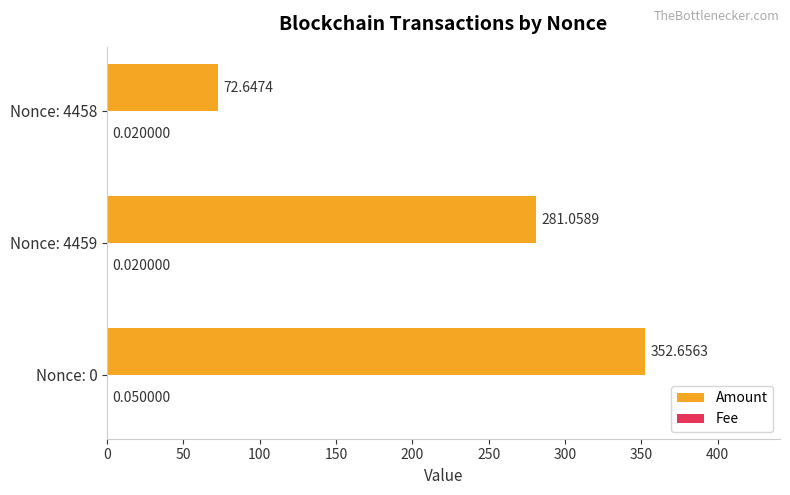

Which series changed the most between Nonce: 0 and Nonce: 4459?

Amount